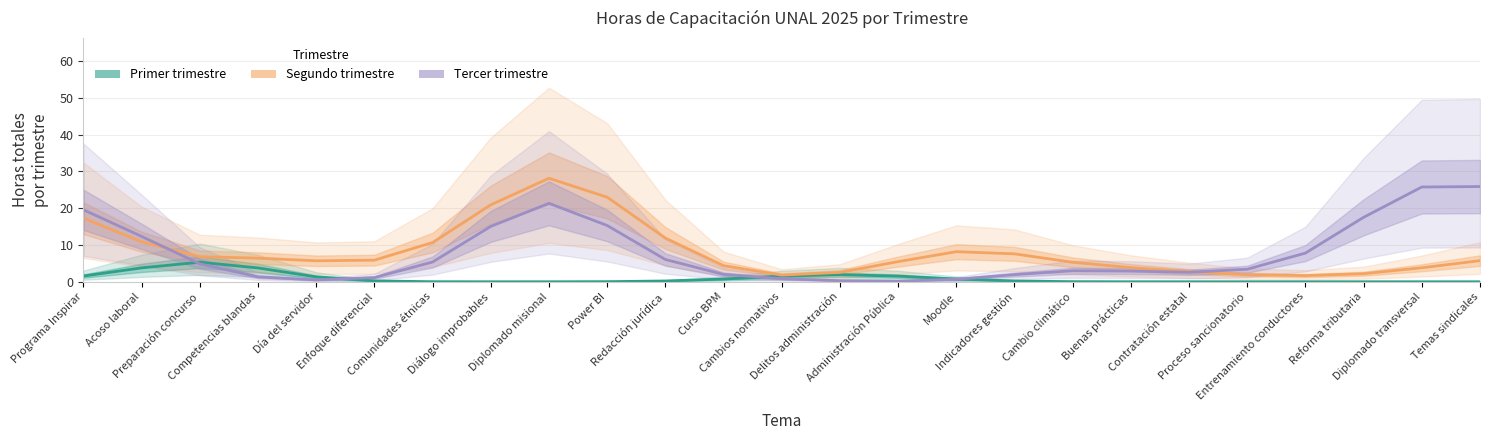

What is the value of the Primer trimestre point at the 15th from the left?

1.5